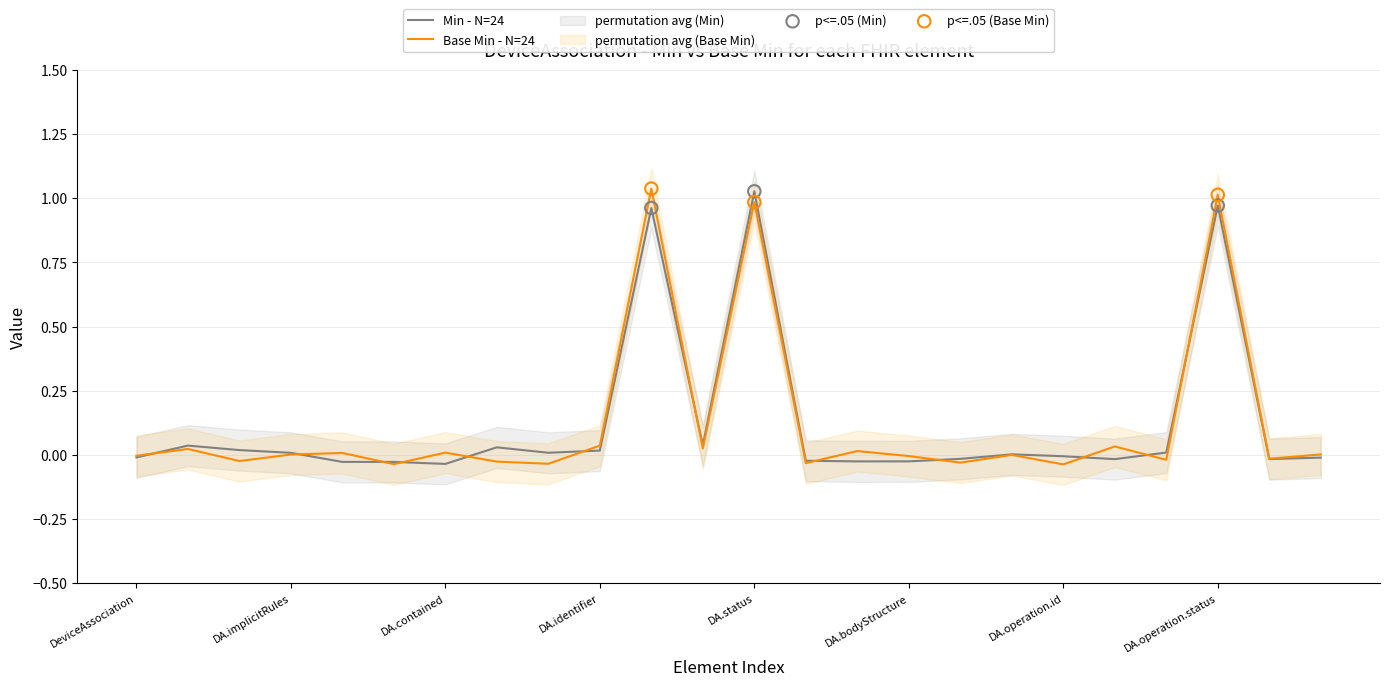

True or false: Base Min - N=24 has a value of -0.0 at DA.bodyStructure.

True